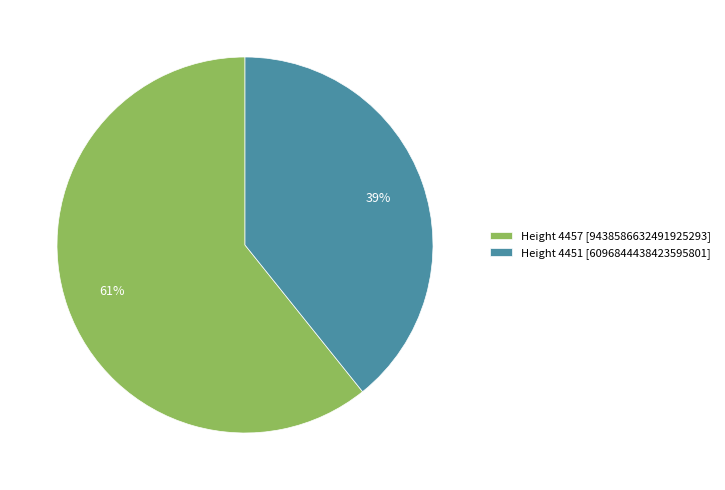

Rank the categories by value from lowest to highest.

Height 4451 [6096844438423595801], Height 4457 [9438586632491925293]